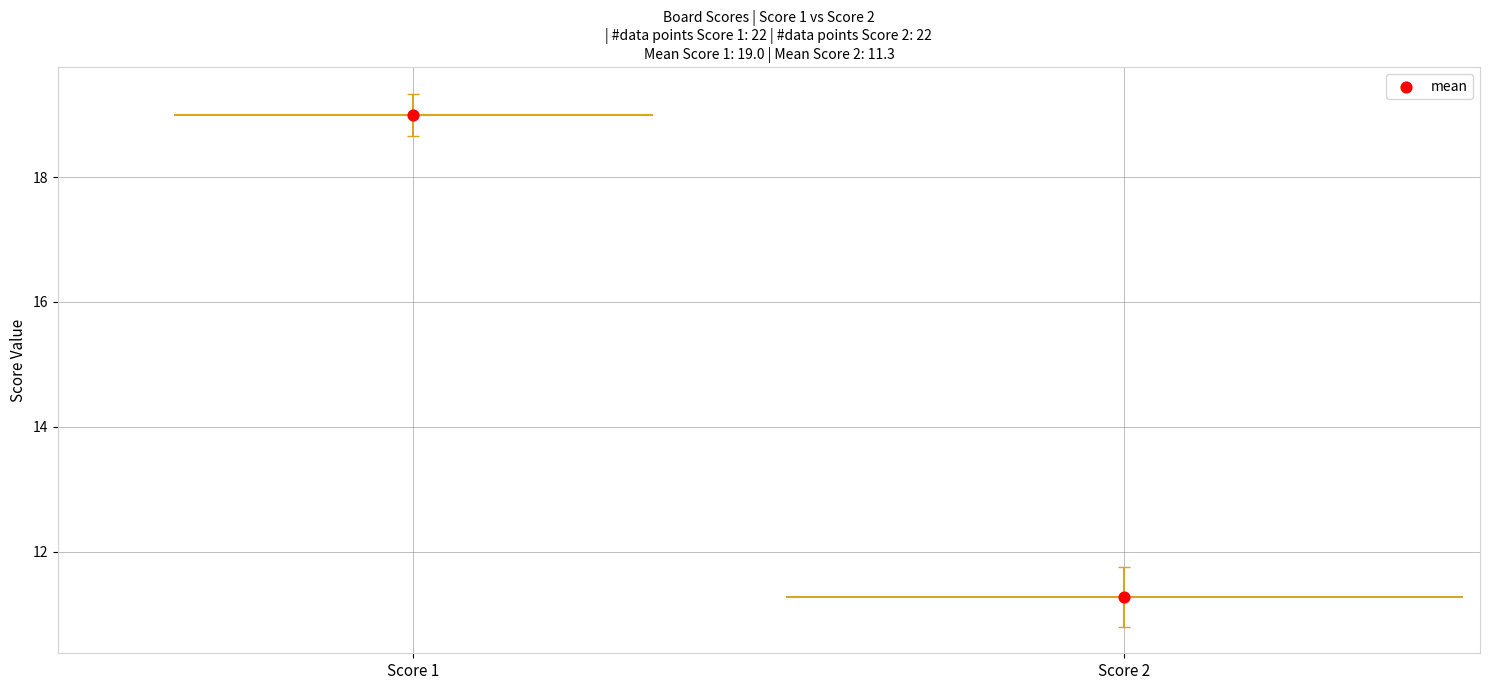

Which series has the widest spread of Y values?

Score 2